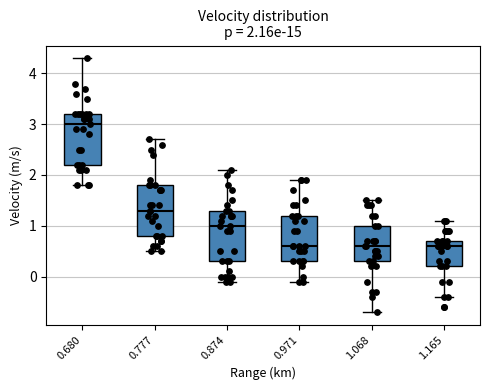

Which box has the highest median line?

0.680